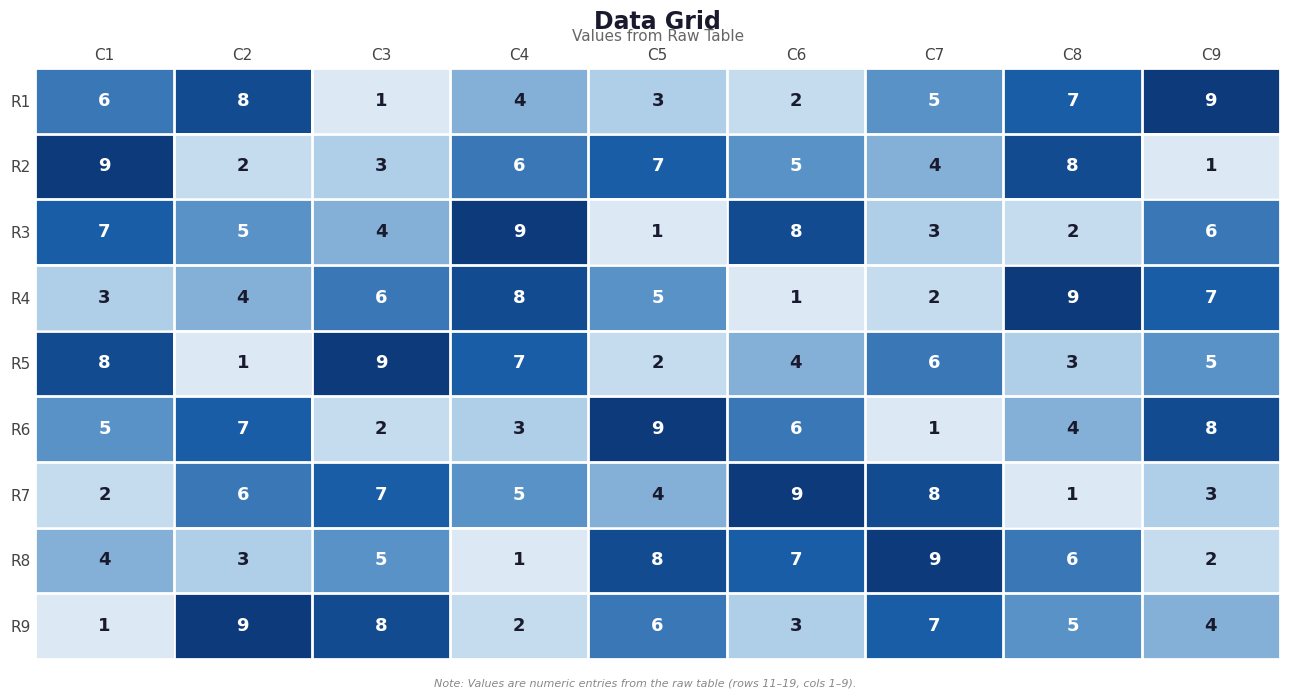

Count the number of categories in the chart.

9